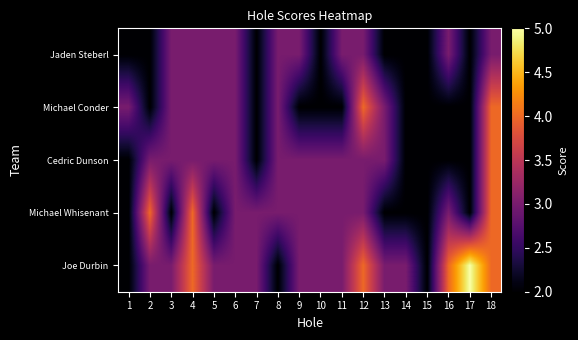

How many series are shown in this chart?

5